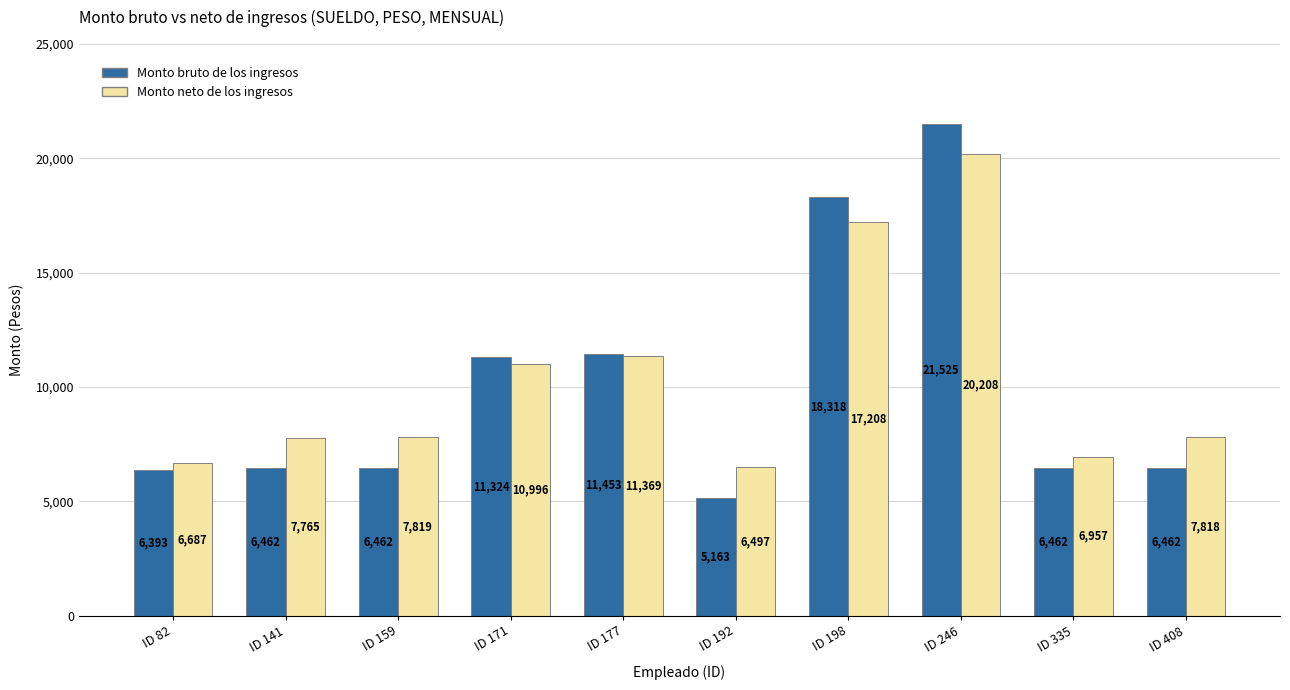

Is it true that Monto neto de los ingresos equals 7819.0 at ID 159?

True